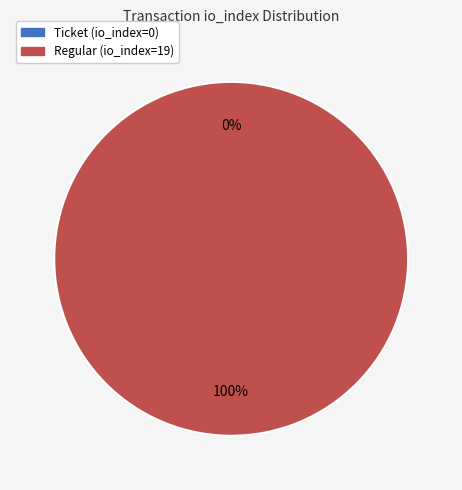

To the nearest percent, what is the difference between the Ticket (io_index=0) and Regular (io_index=19) slice percentages?

100%